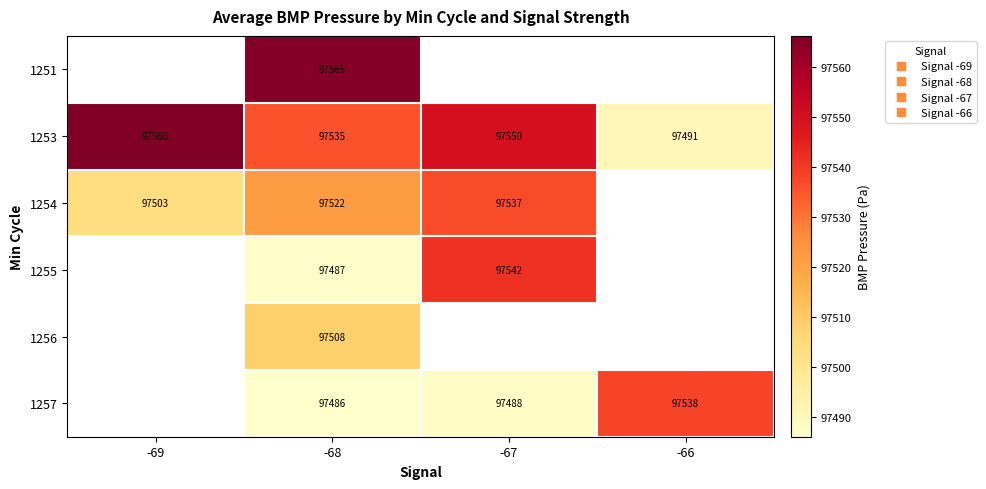

How many series are shown in this chart?

6